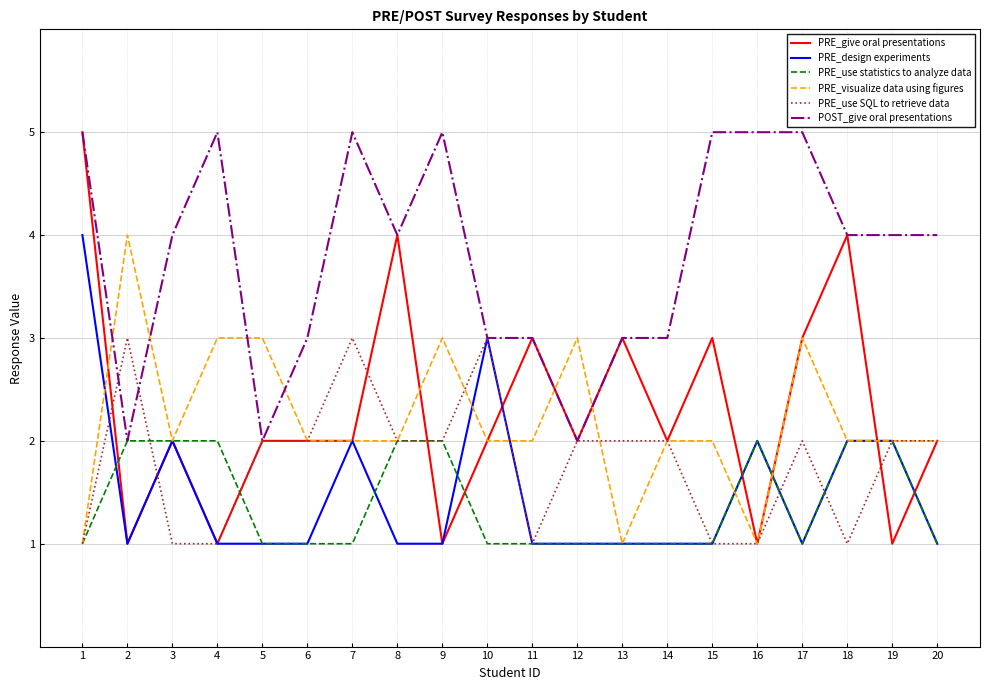

Reading left to right, list all the values displayed in this chart.

PRE_give oral presentations: 5	1	2	1	2	2	2	4	1	2	3	2	3	2	3	1	3	4	1	2
PRE_design experiments: 4	1	2	1	1	1	2	1	1	3	1	1	1	1	1	2	1	2	2	1
PRE_use statistics to analyze data: 1	2	2	2	1	1	1	2	2	1	1	1	1	1	1	2	1	2	2	1
PRE_visualize data using figures: 1	4	2	3	3	2	2	2	3	2	2	3	1	2	2	1	3	2	2	2
PRE_use SQL to retrieve data: 1	3	1	1	2	2	3	2	2	3	1	2	2	2	1	1	2	1	2	2
POST_give oral presentations: 5	2	4	5	2	3	5	4	5	3	3	2	3	3	5	5	5	4	4	4